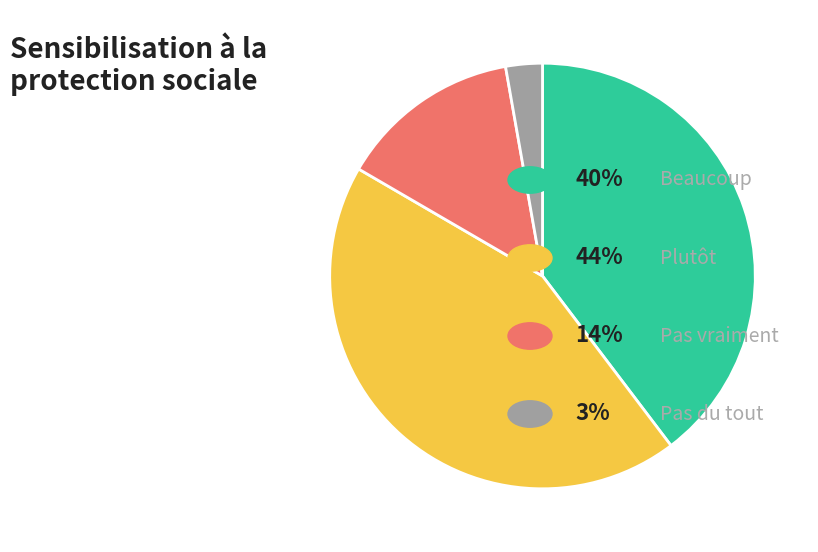

Is there any slice that represents more than half of the pie?

No